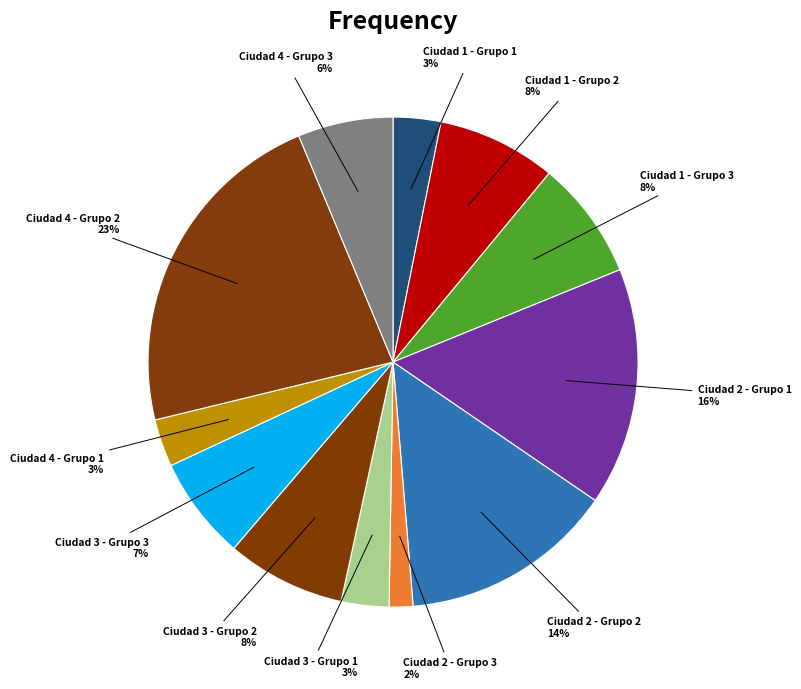

How many segments does this pie chart have?

12